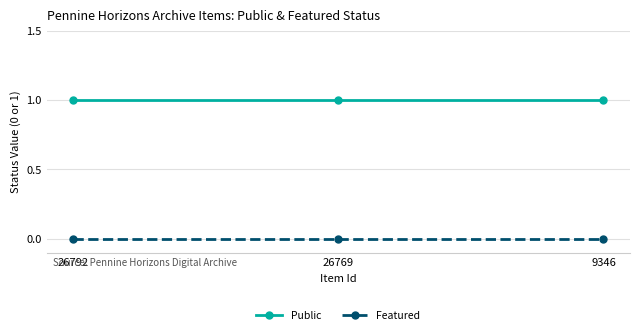

True or false: Public has a value of 2 at 26792.

False